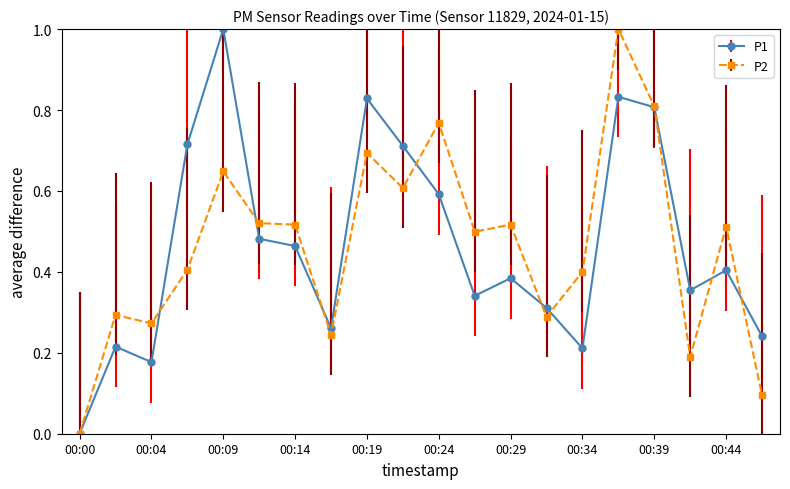

True or false: P2 has more than 1 points higher than both neighbors.

True